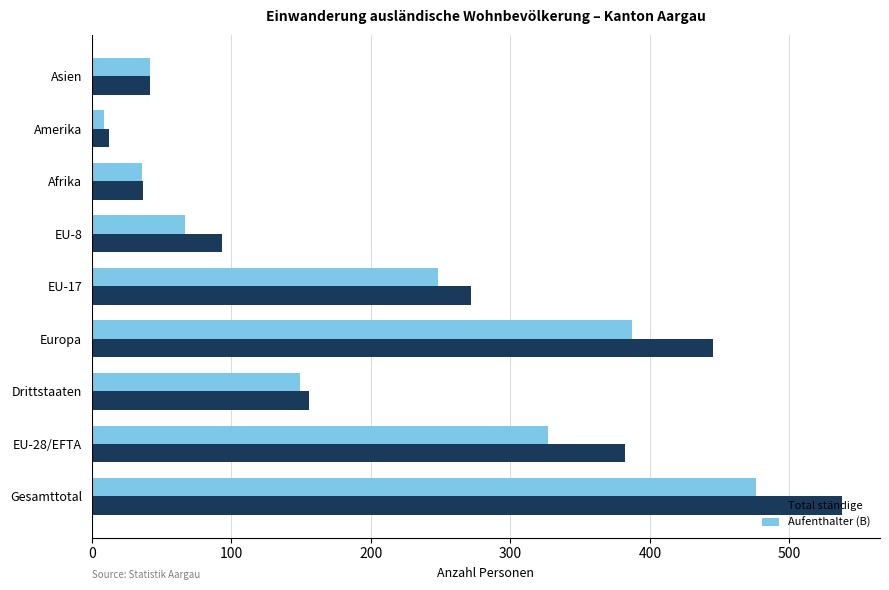

At which category does the chart reach its peak across all series?

Gesamttotal